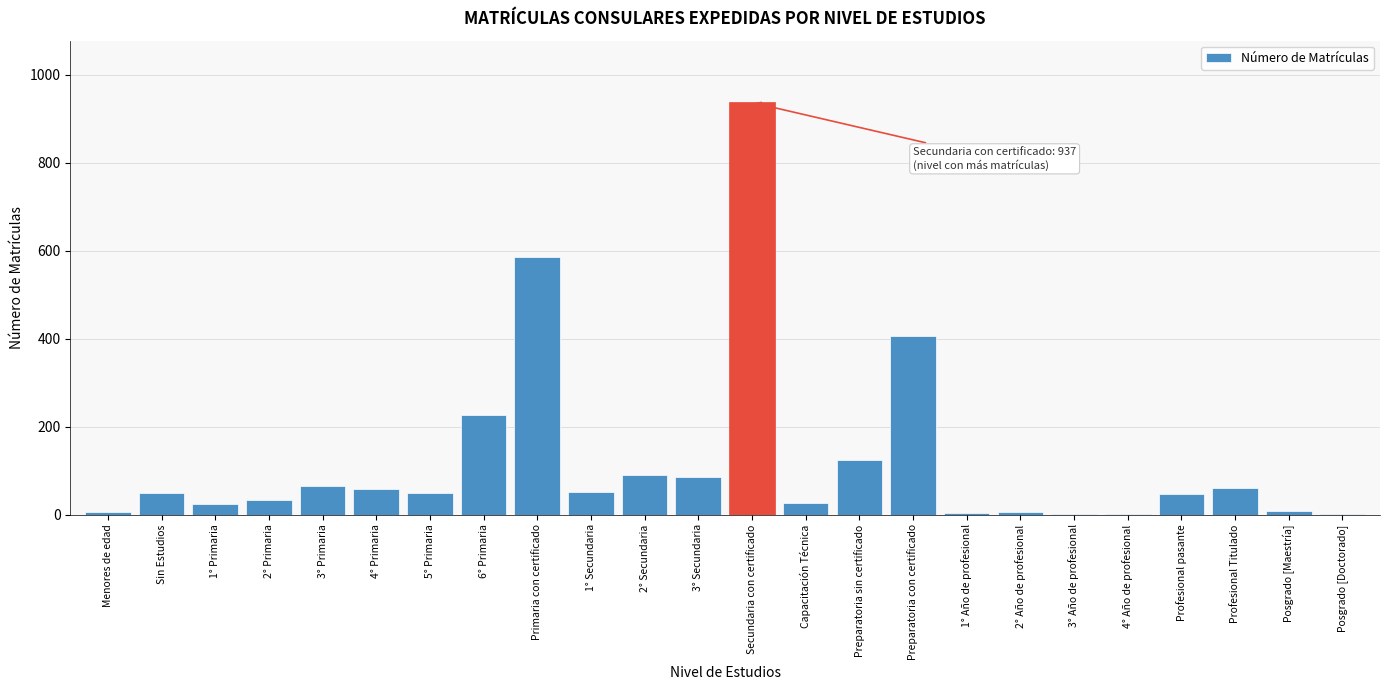

Is it true that the value at 6° Primaria is 226?

True